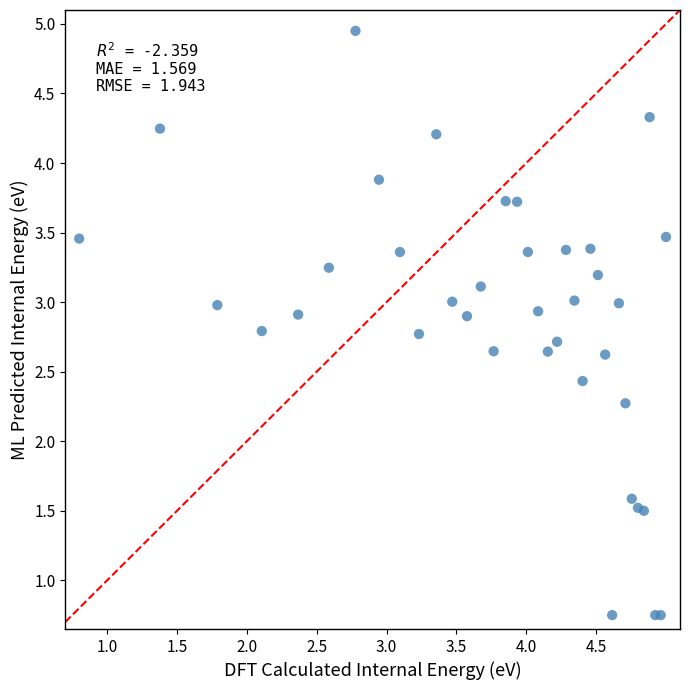

What Y value in the scatter plot is closest to 2?

2.3